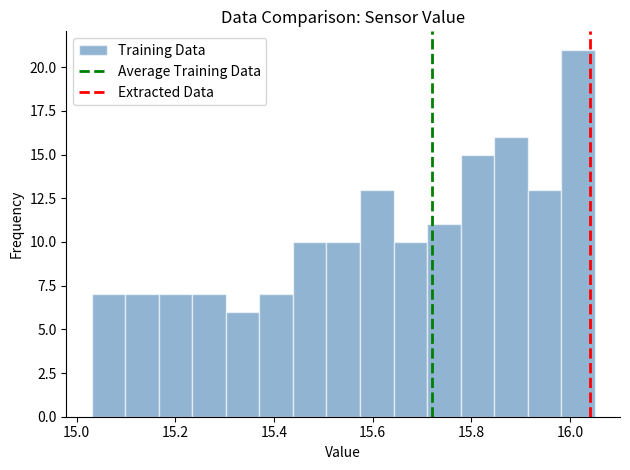

Around what value on the x-axis is the tallest bar? Give the approximate position of its centre, as read against the axis.

16.02